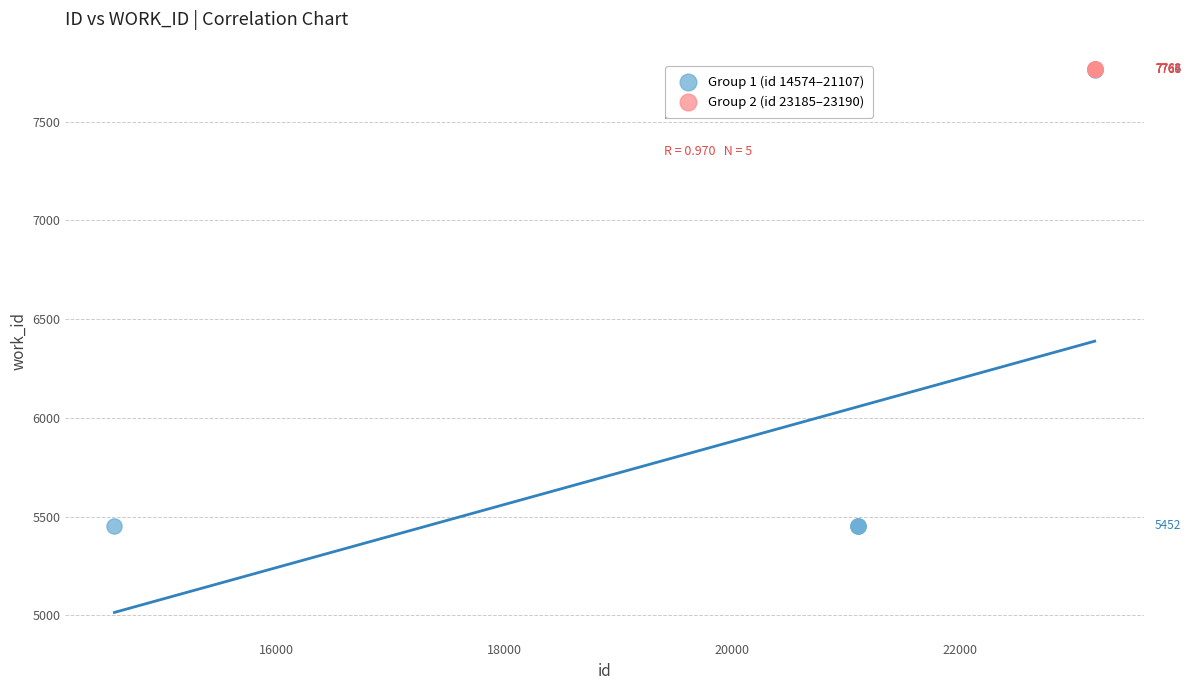

Which series has the widest spread of Y values?

Group 1 (id 14574–21107)